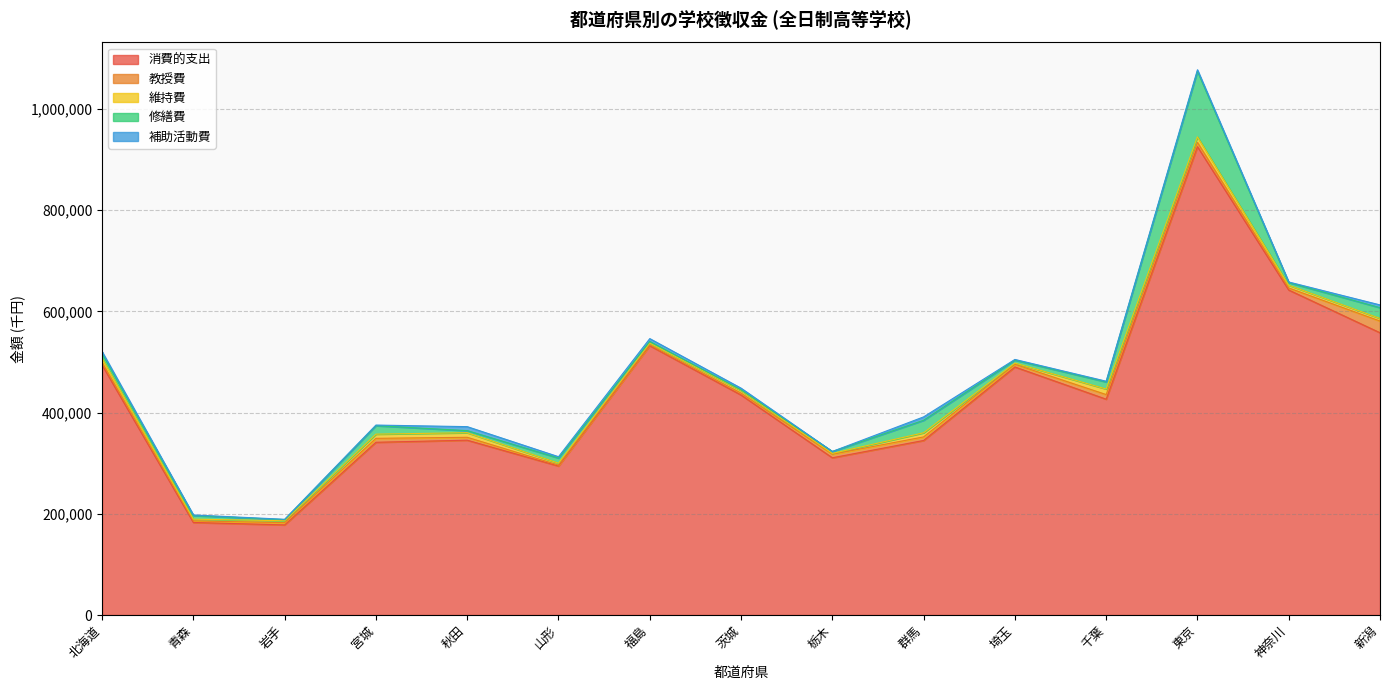

What position from the left is 北海道?

1